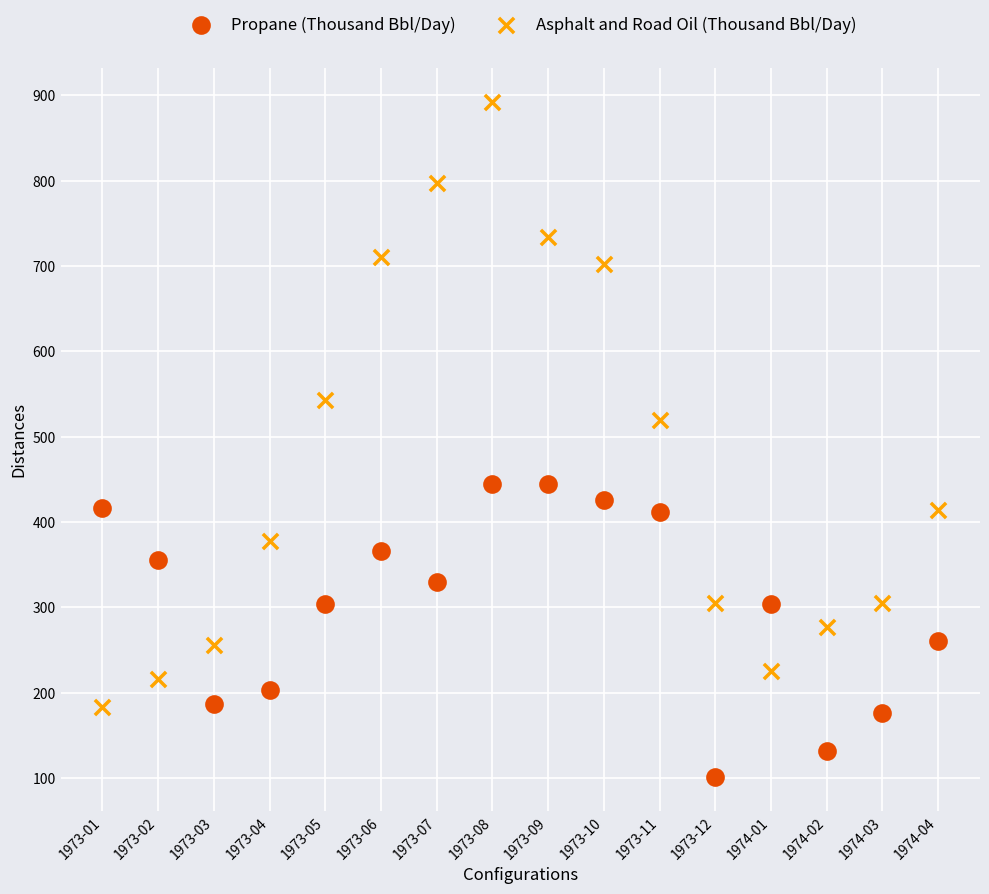

Which series has the largest Y range (max minus min)?

Asphalt and Road Oil (Thousand Bbl/Day)